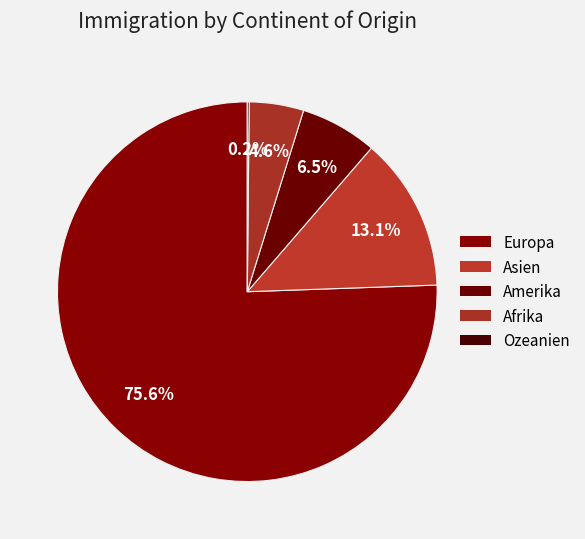

Which slice is the smallest?

Ozeanien